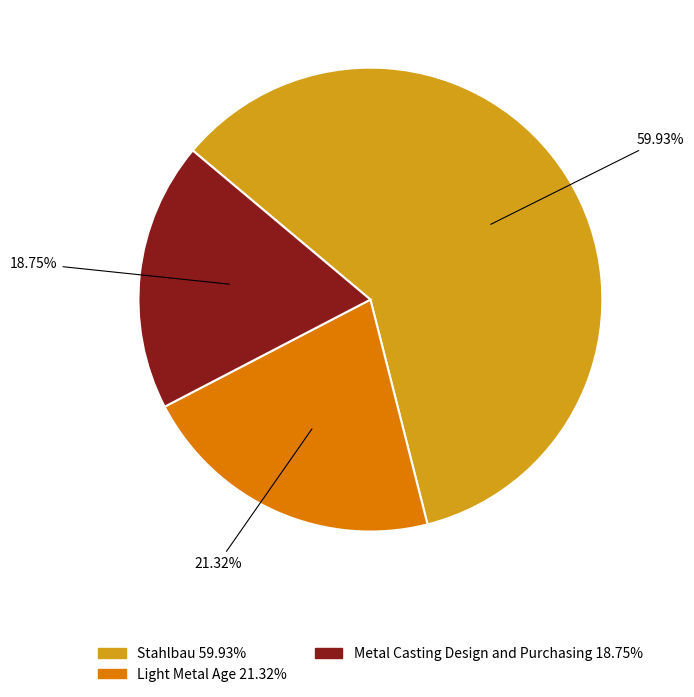

Which slice is the largest?

Stahlbau